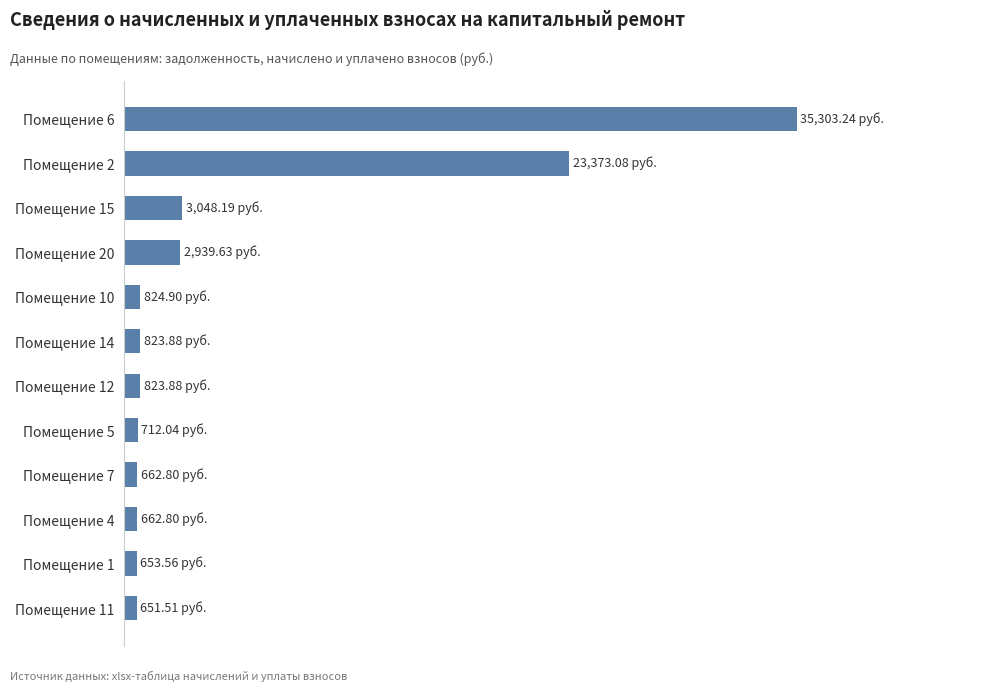

Does the chart contain any negative values?

No